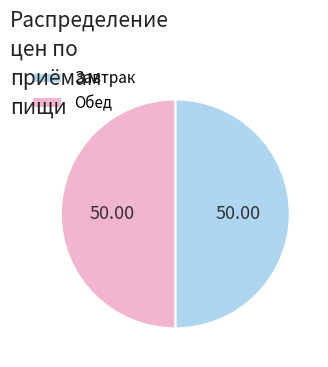

What is the ratio of the value at Завтрак to the value at Обед?

1.0